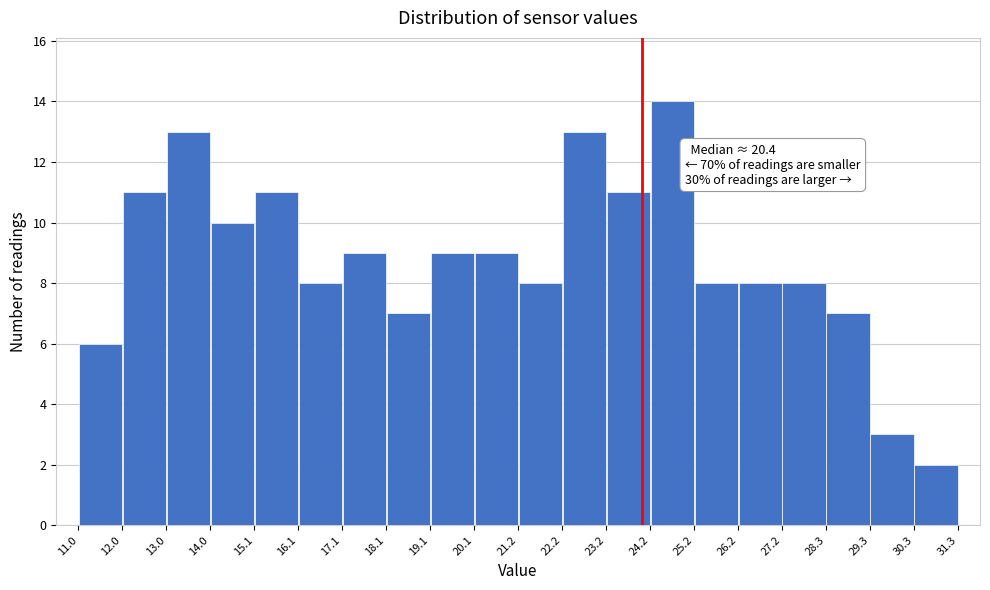

Which range on the x-axis has the tallest bar?

24.2 to 25.2